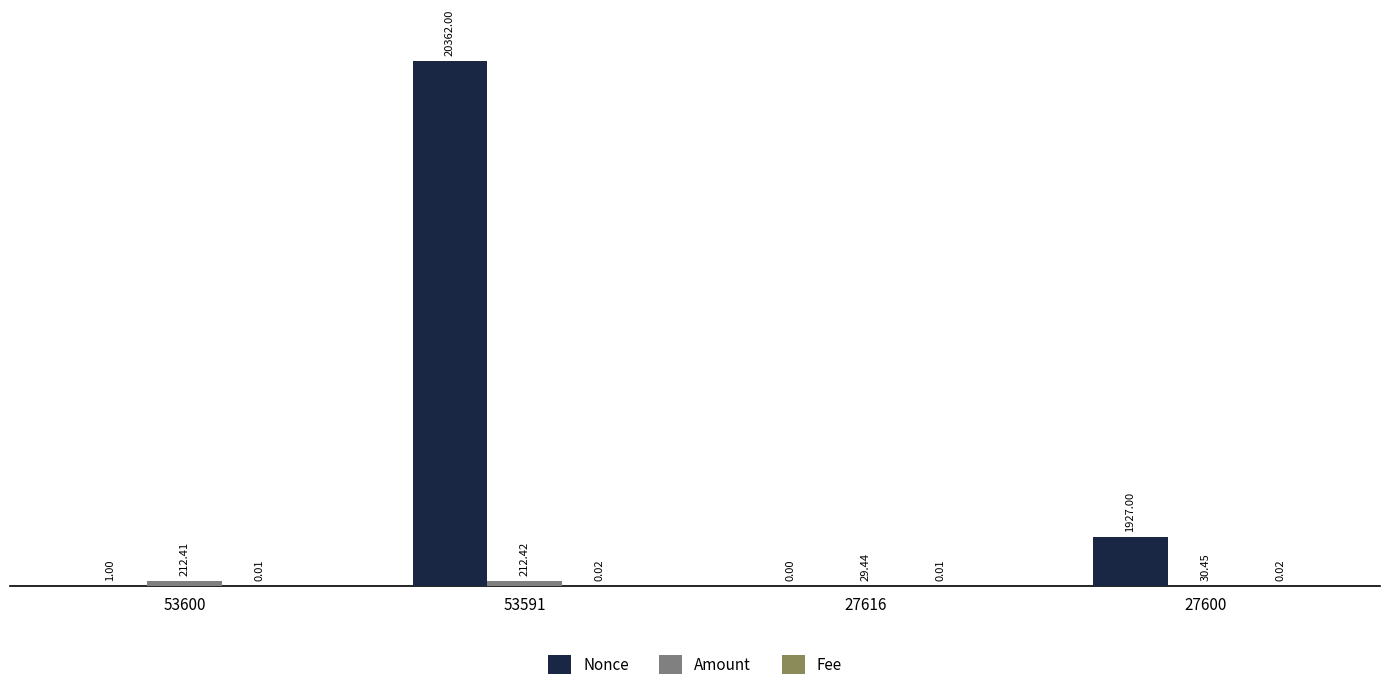

What is the spread (max minus min) of values at 27600?

1927.0